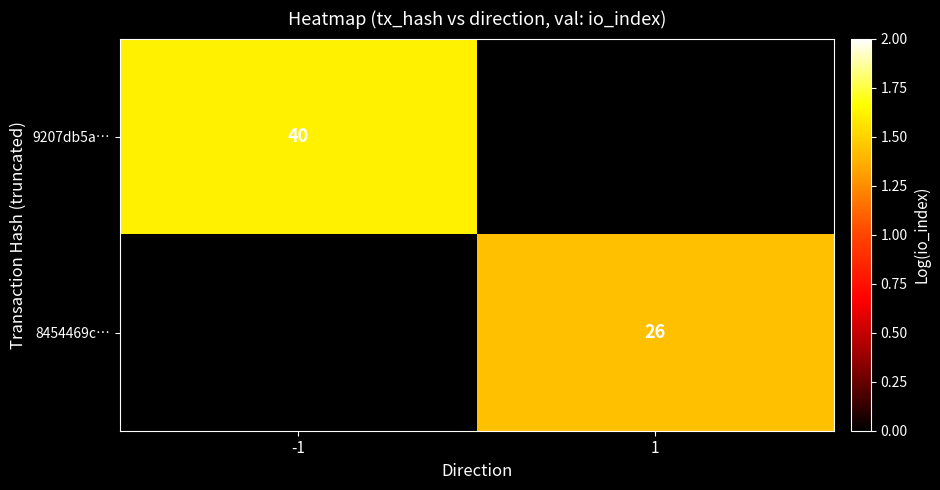

The value of 9207db5a… at -1 is 27. True or false?

False